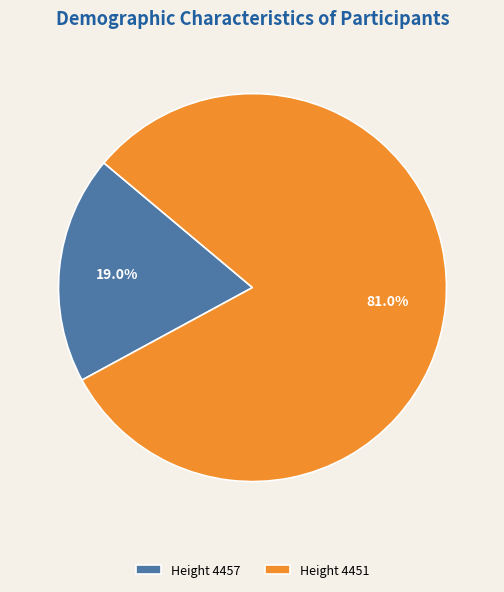

Which slice represents more than half of the pie?

Height 4451